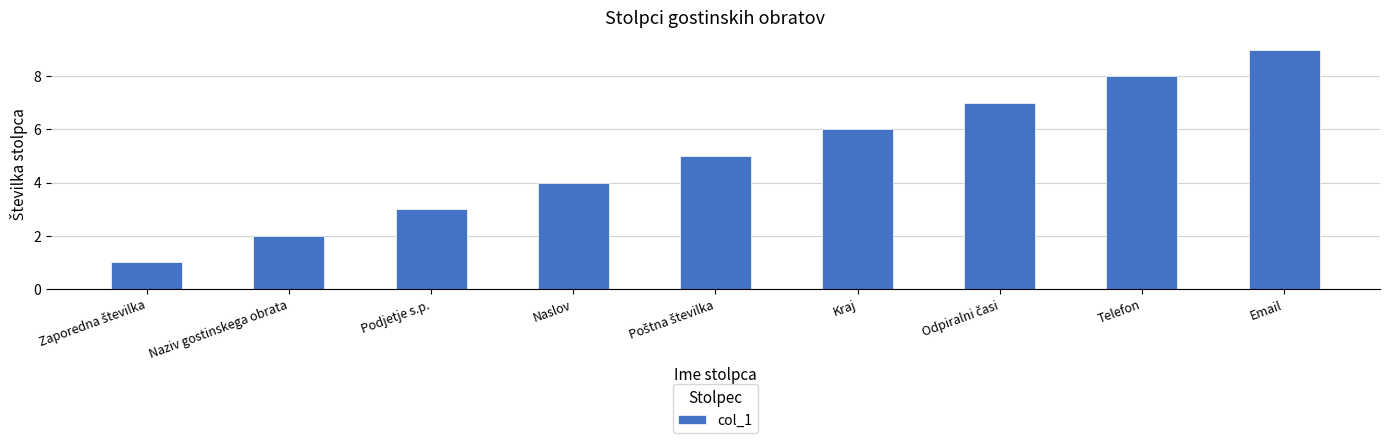

Count the number of data series in this chart.

1